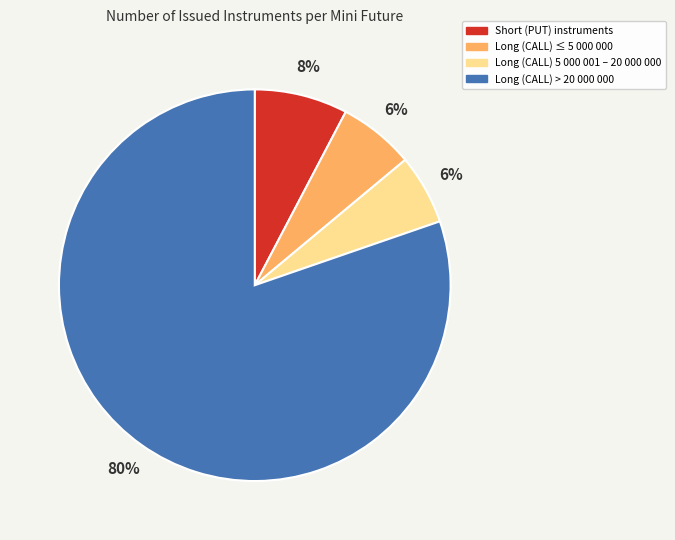

How many slices are in this pie chart?

4